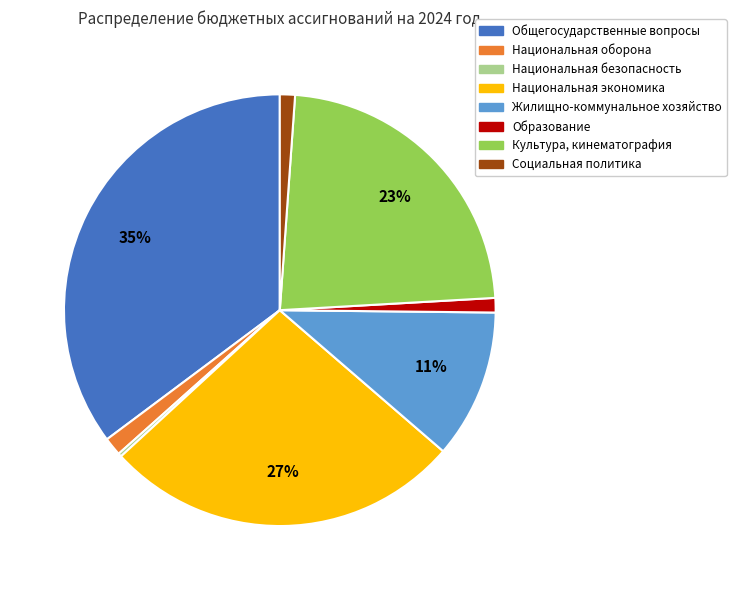

To the nearest percent, what percentage of the pie is Культура, кинематография?

23%